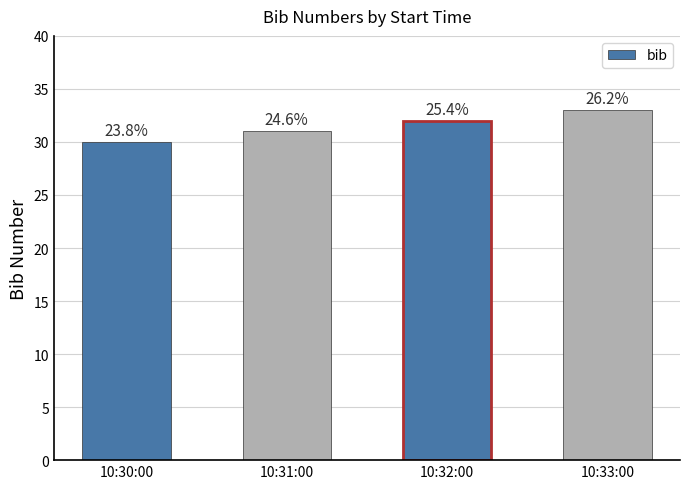

True or false: the data shows 31 at 10:31:00.

True